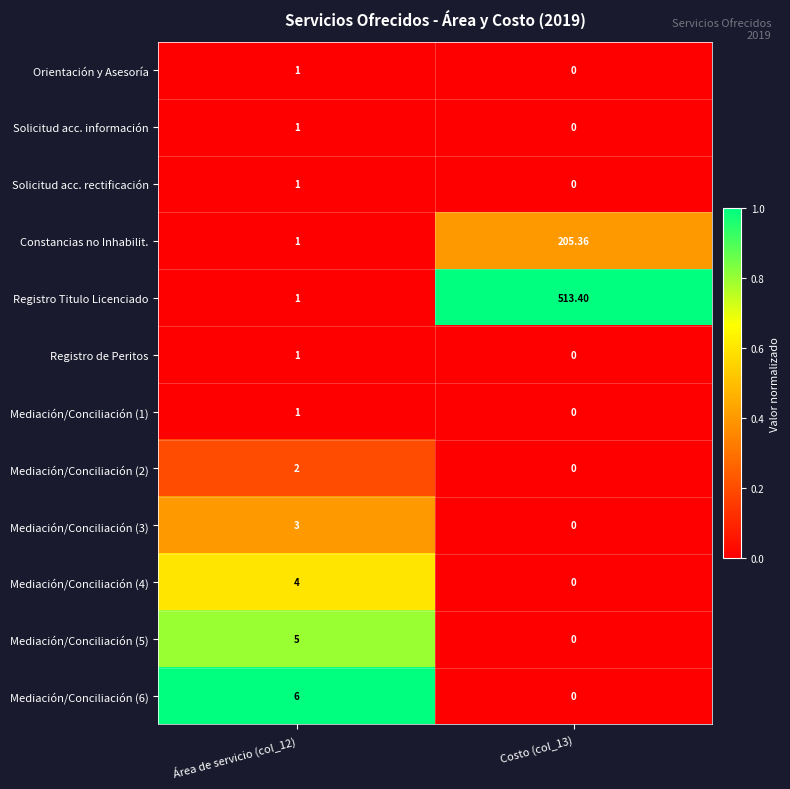

How many distinct data groups are displayed?

12